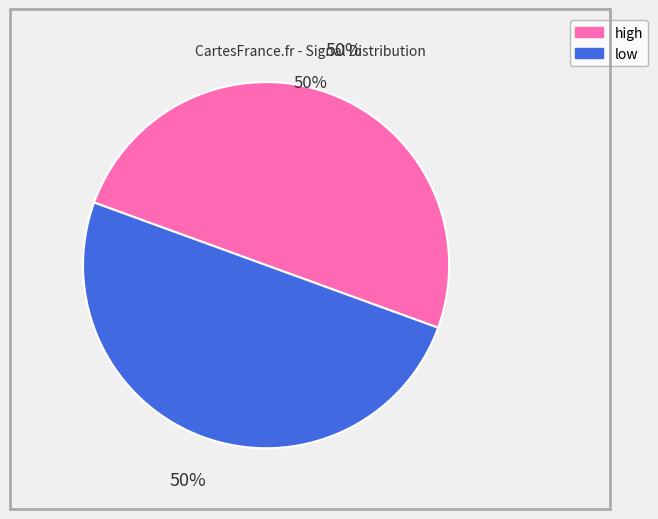

How many segments does this pie chart have?

2